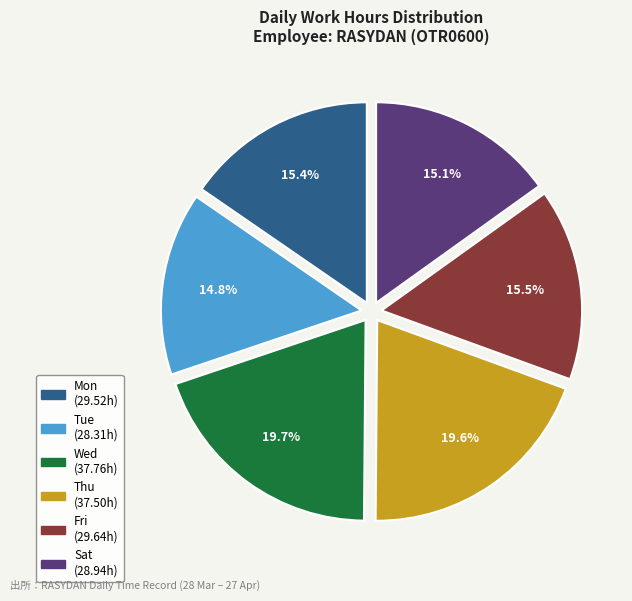

To the nearest percent, what is the difference between the largest and smallest slice percentages?

5%